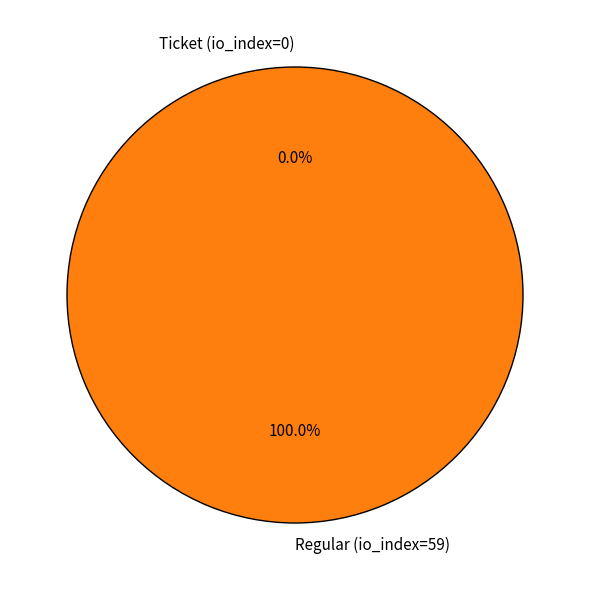

How many slices are in this pie chart?

2